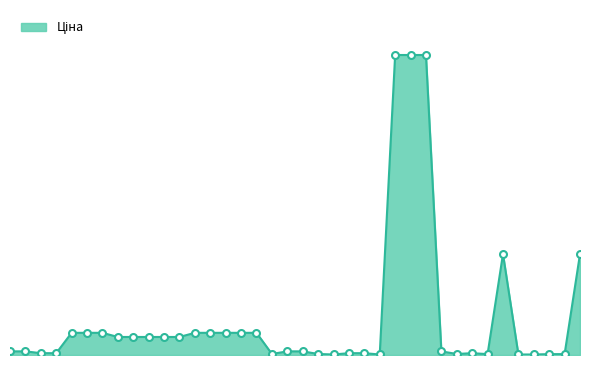

Is this an area chart (filled region under the line)?

Yes